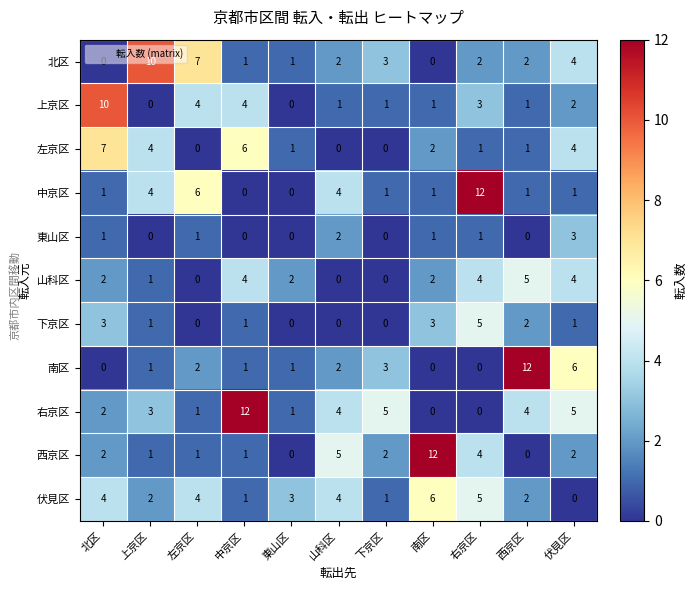

What is the difference between the highest and lowest values at 山科区?

5